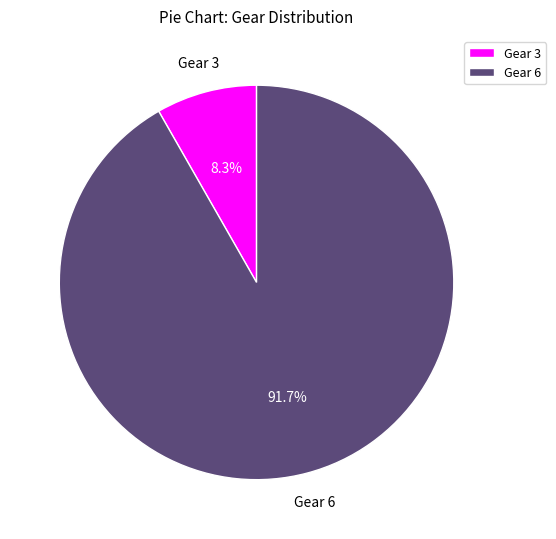

Does any single category account for the majority?

Yes